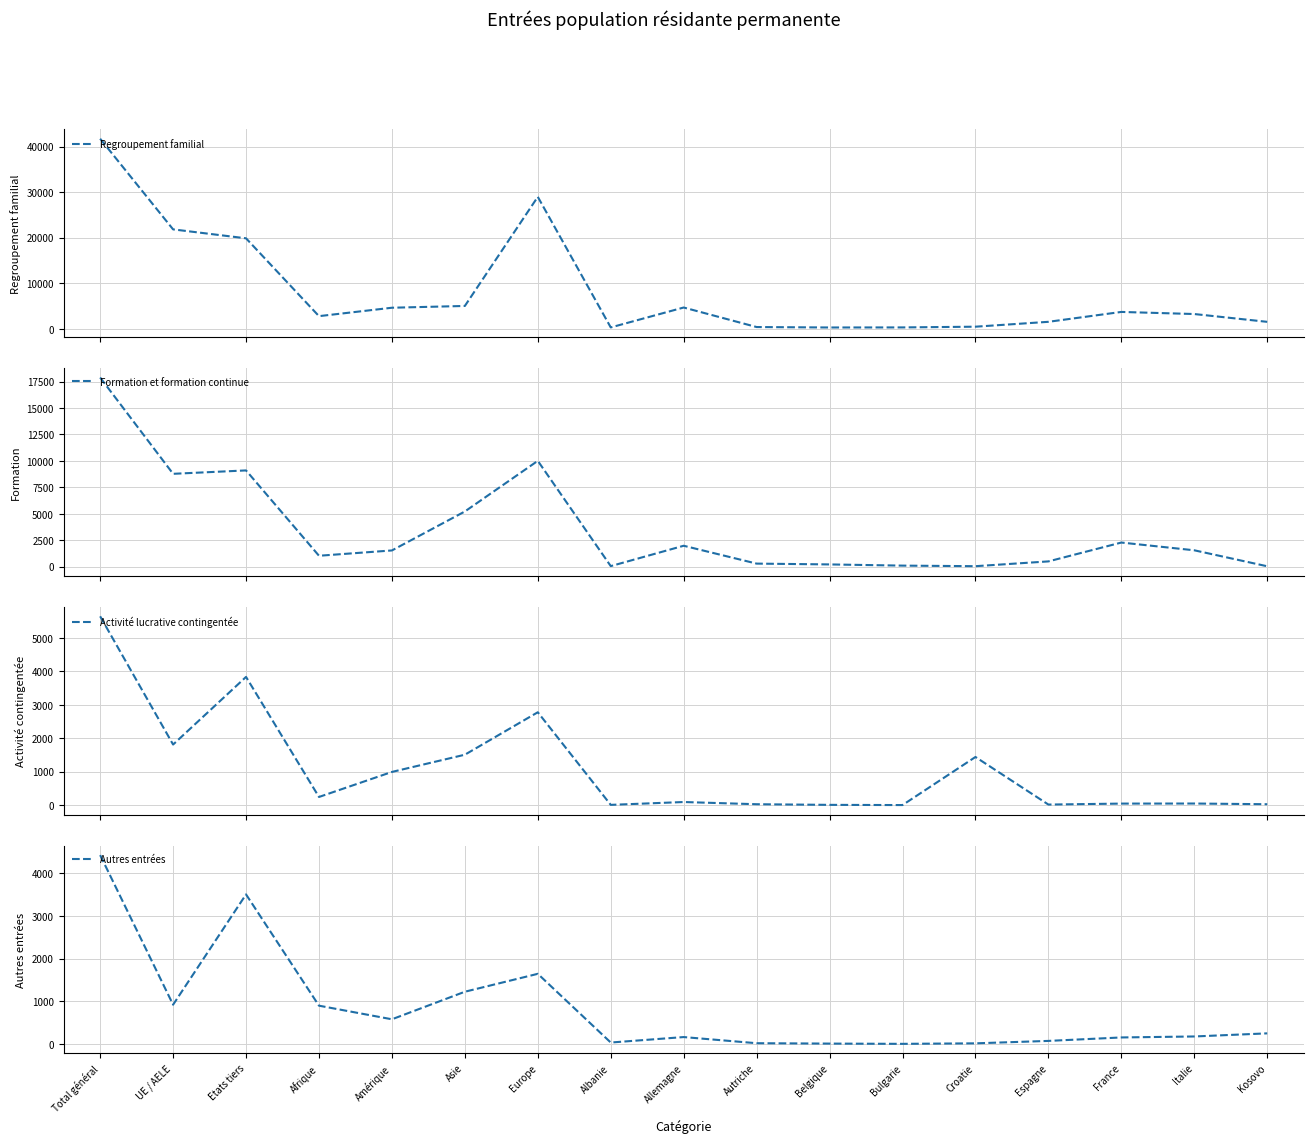

At how many categories does at least one series exceed 1064?

13